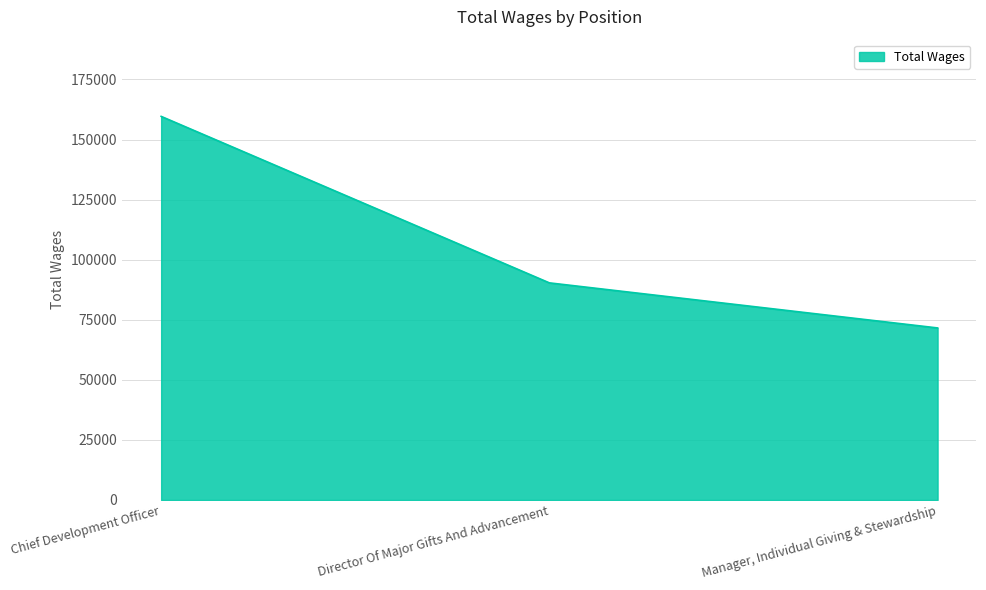

Does the chart display data point markers on the line(s)?

No